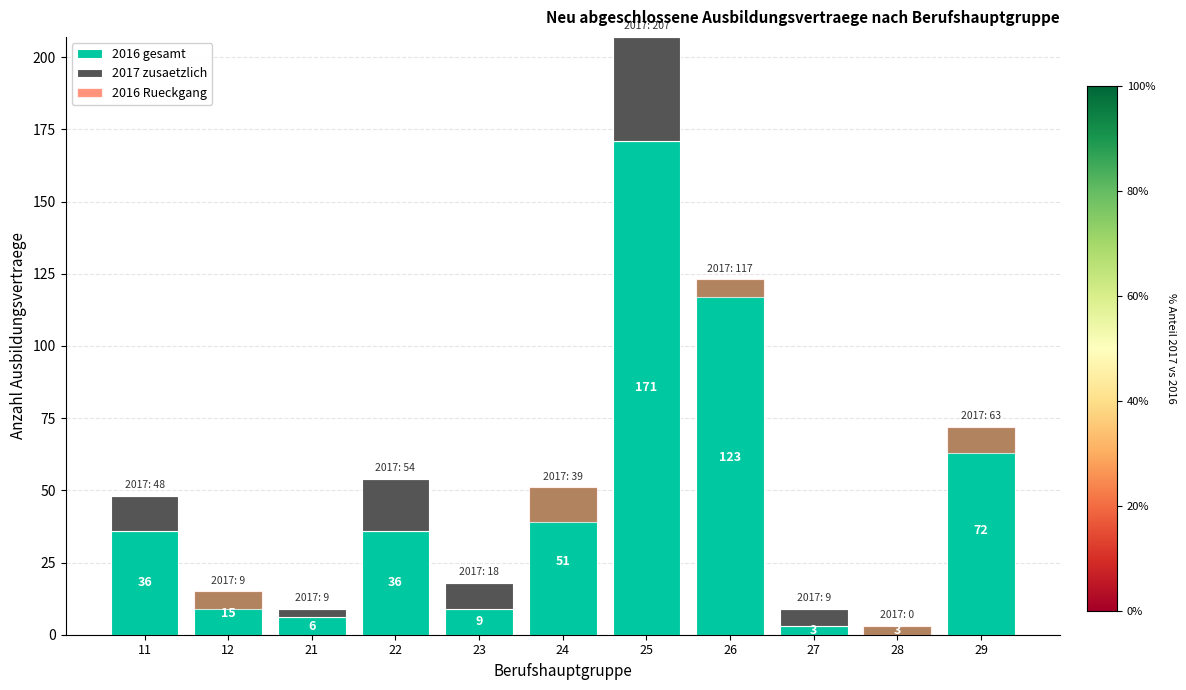

How many groups of bars are there?

11